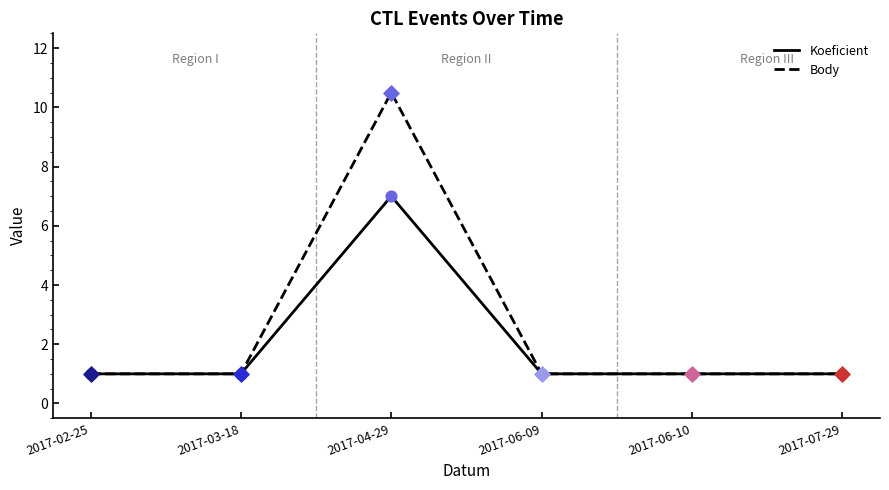

At which category is the sum across all series the highest?

2017-04-29